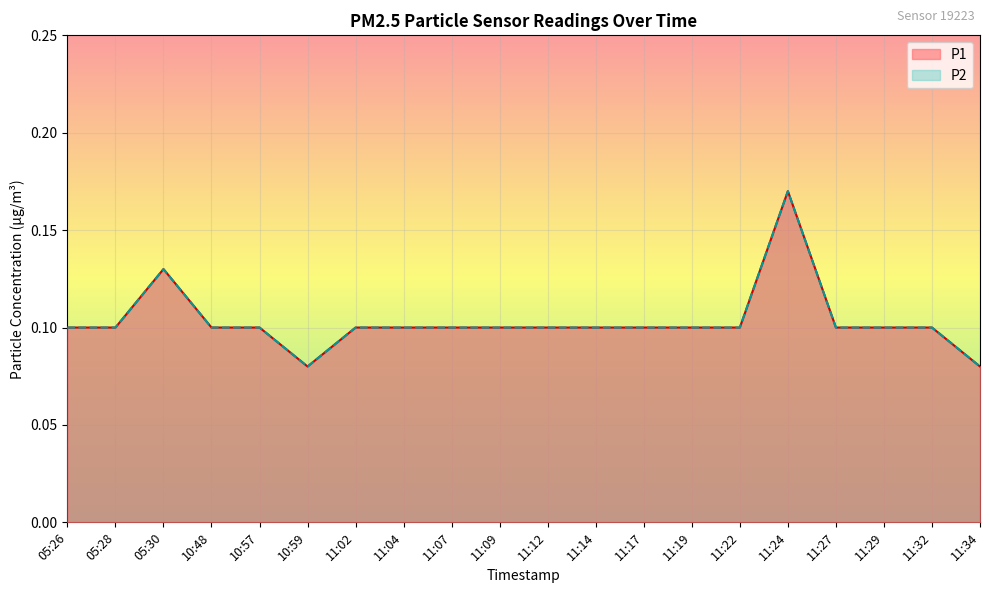

True or false: P2 has a value of 0.1 at 11:14.

True